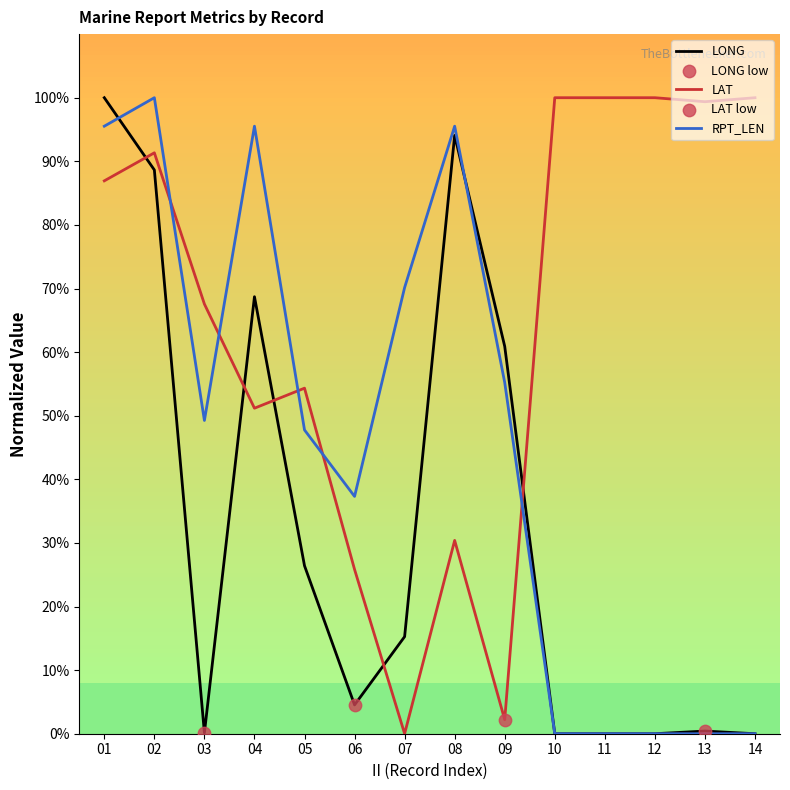

Which series changed the most between 07 and 10?

LAT